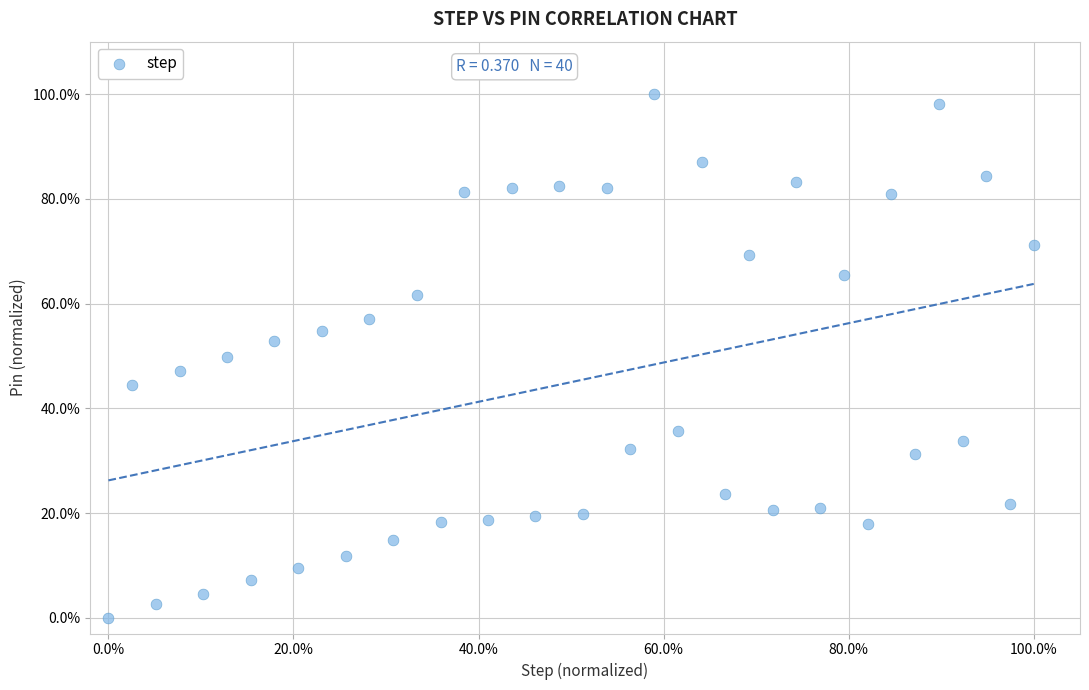

What is the range of Y values (max minus min)?

100.0